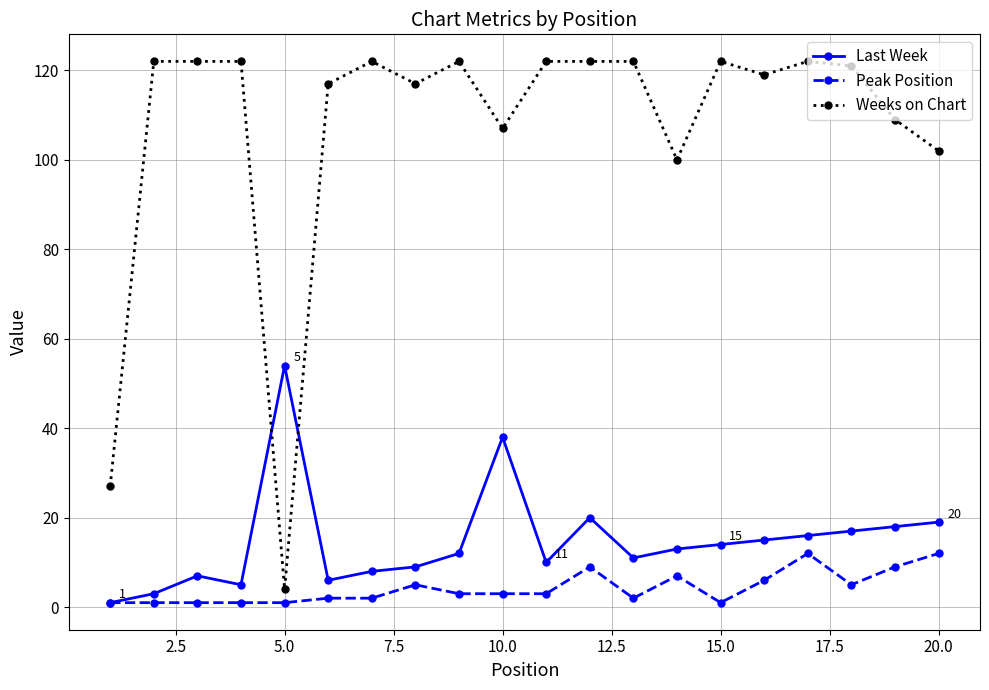

List the series in order of their peak value, lowest first.

Peak Position, Last Week, Weeks on Chart